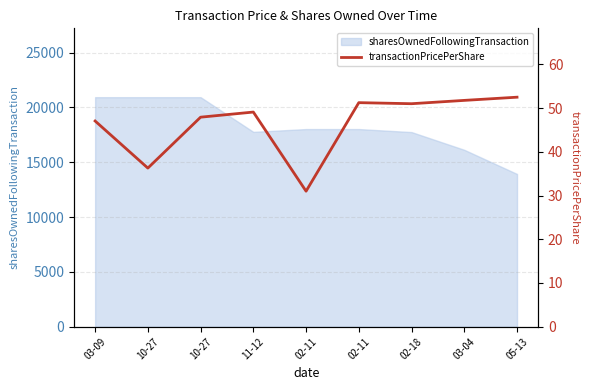

List the labels in order of value, smallest first.

02-11, 10-27, 03-09, 10-27, 11-12, 02-18, 02-11, 03-04, 05-13